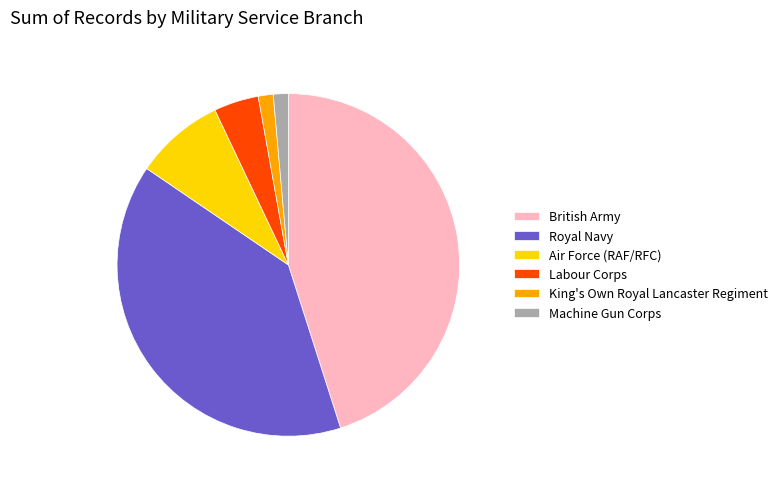

Which has a higher value, Labour Corps or British Army?

British Army